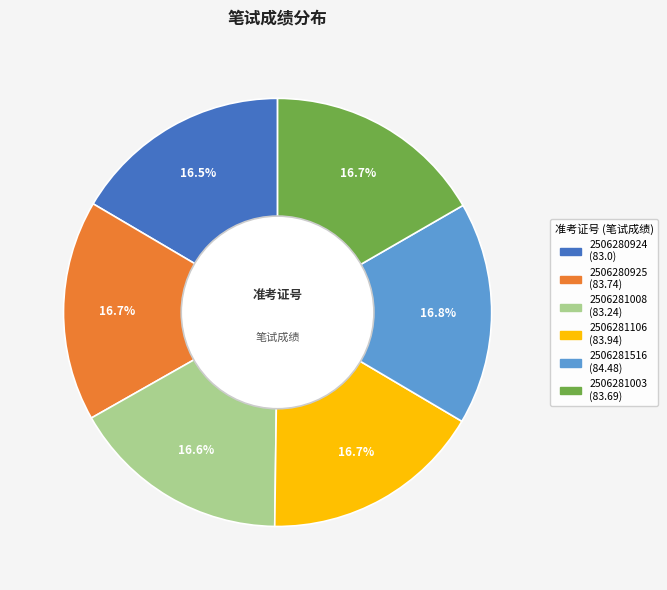

What is the ratio of the value at 2506281008 to the value at 2506281003?

1.0